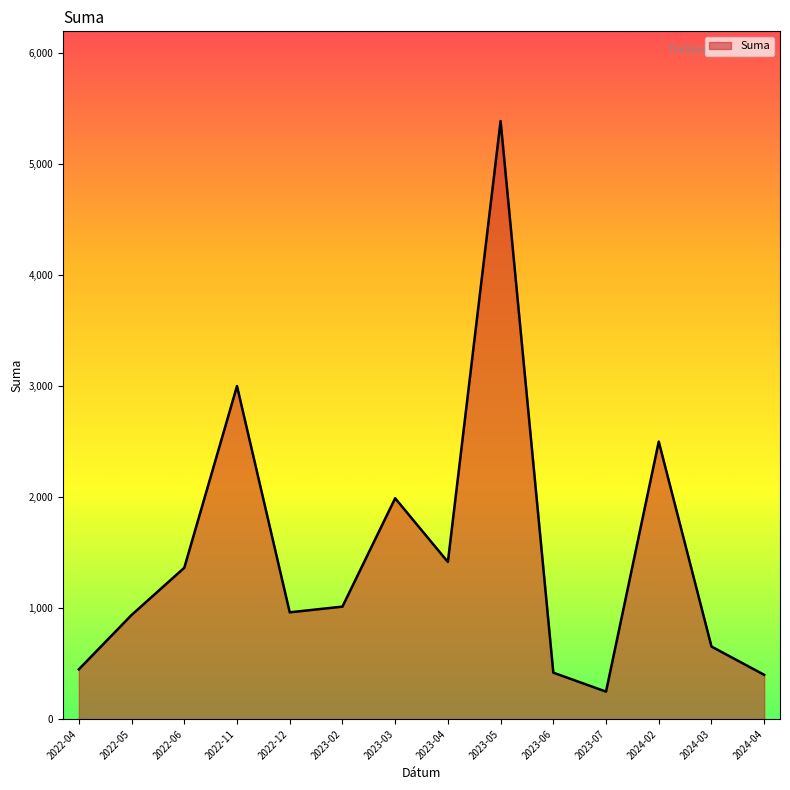

What is the ratio of the value at 2022-05 to the value at 2024-03?

1.4